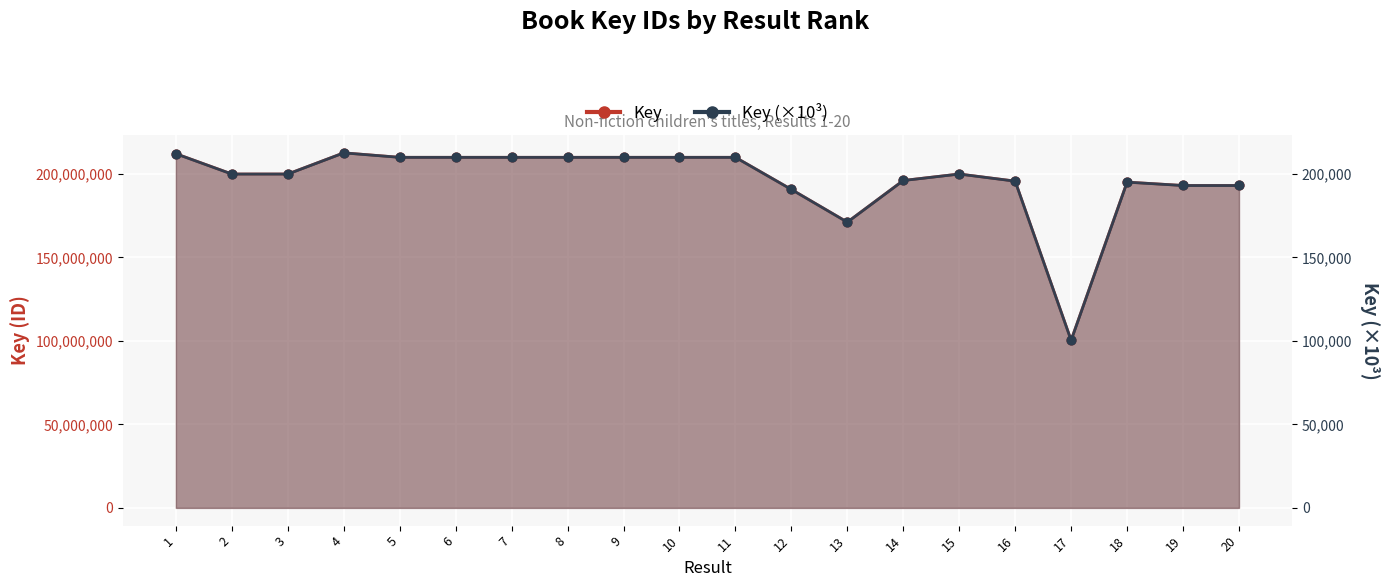

At which category is the sum across all series the highest?

4